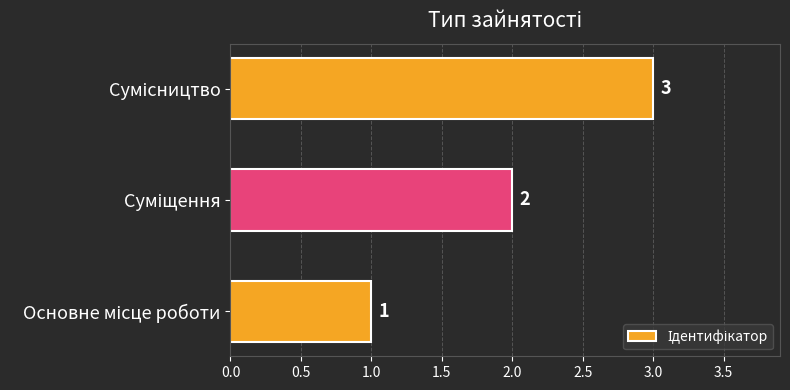

What is the greatest value displayed?

3